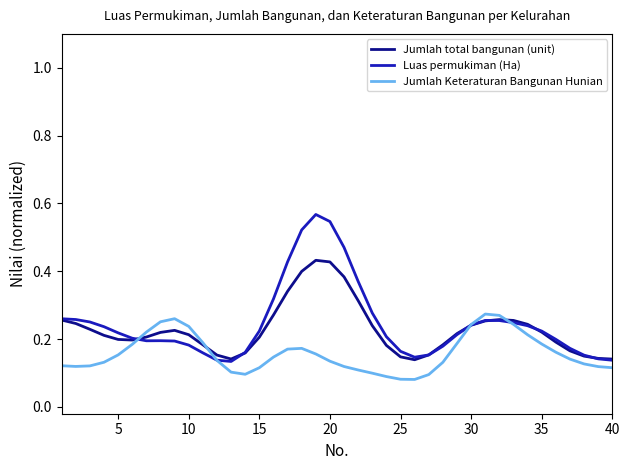

Rank the series by their maximum value, from highest to lowest.

Luas permukiman (Ha), Jumlah total bangunan (unit), Jumlah Keteraturan Bangunan Hunian